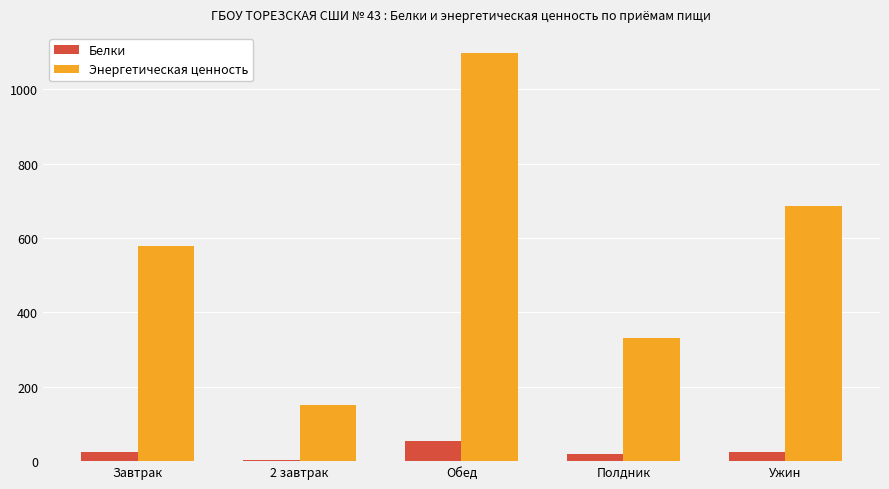

What value does the Белки series have at Полдник?

18.4